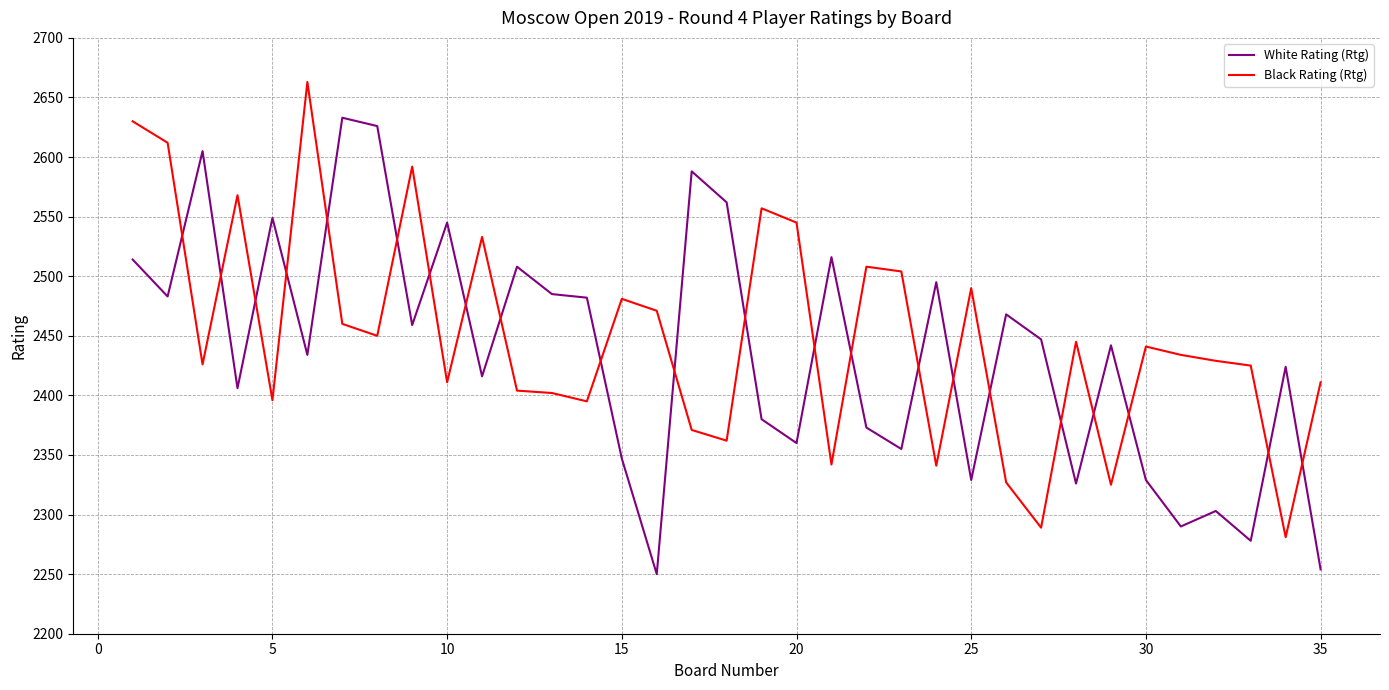

What is the difference between the second highest and second lowest values in the White Rating (Rtg) series?

372